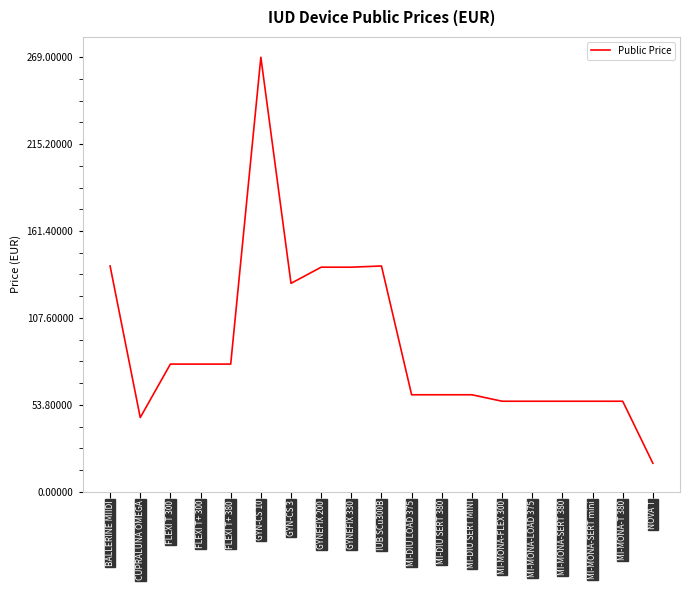

True or false: the data has more than 1 interior local peaks.

True